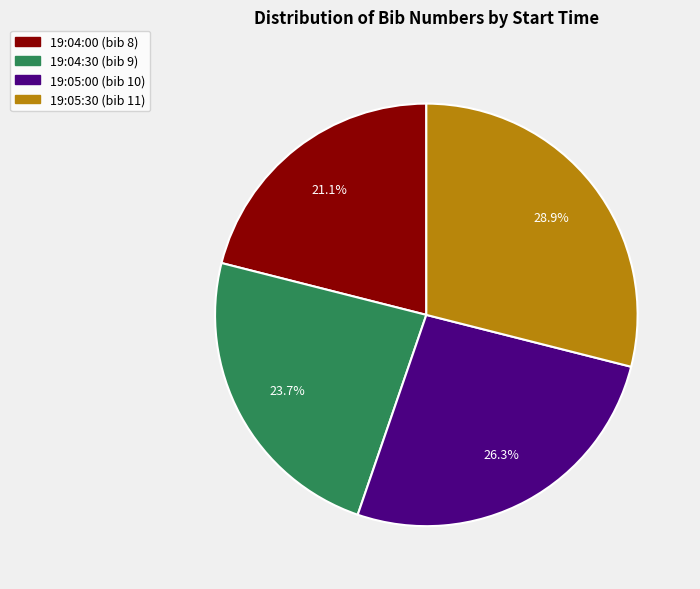

To the nearest percent, what is the average slice percentage?

25%